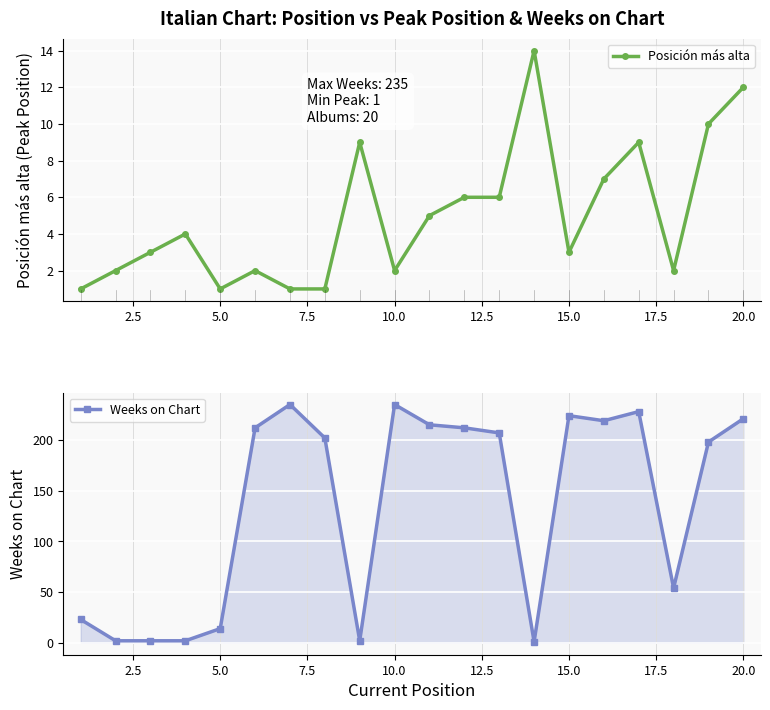

How many data points in Posición más alta are less than 4?

10